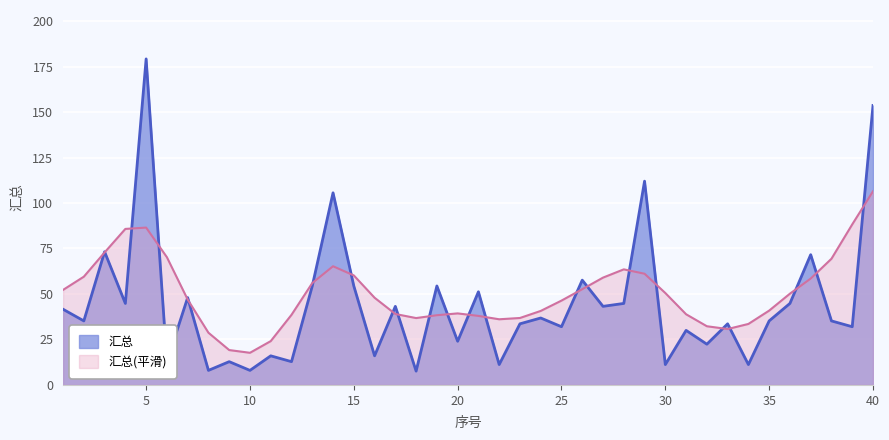

How many lines are shown in the chart?

2